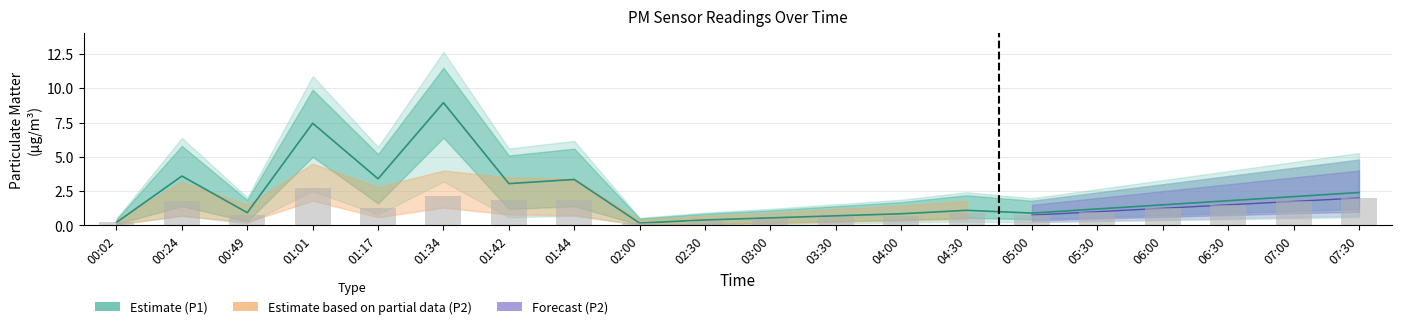

What is the spread (max minus min) of values at 07:30?

0.4